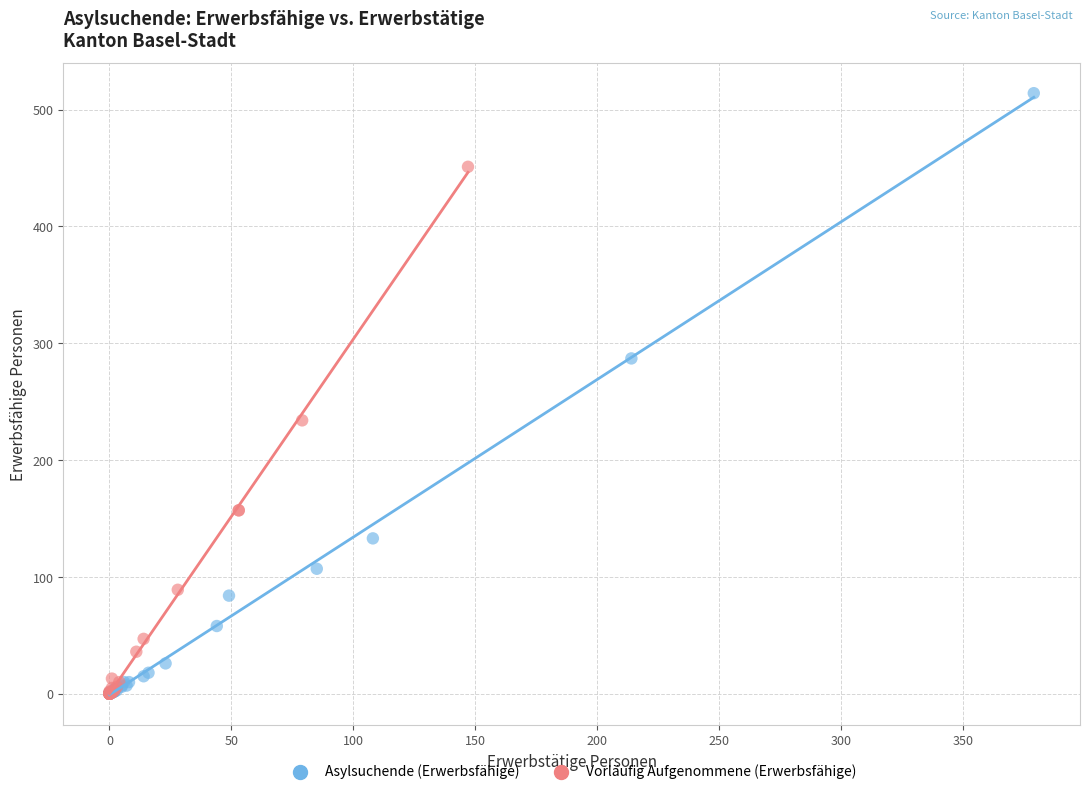

Which series has the largest Y range (max minus min)?

Asylsuchende (Erwerbsfähige)